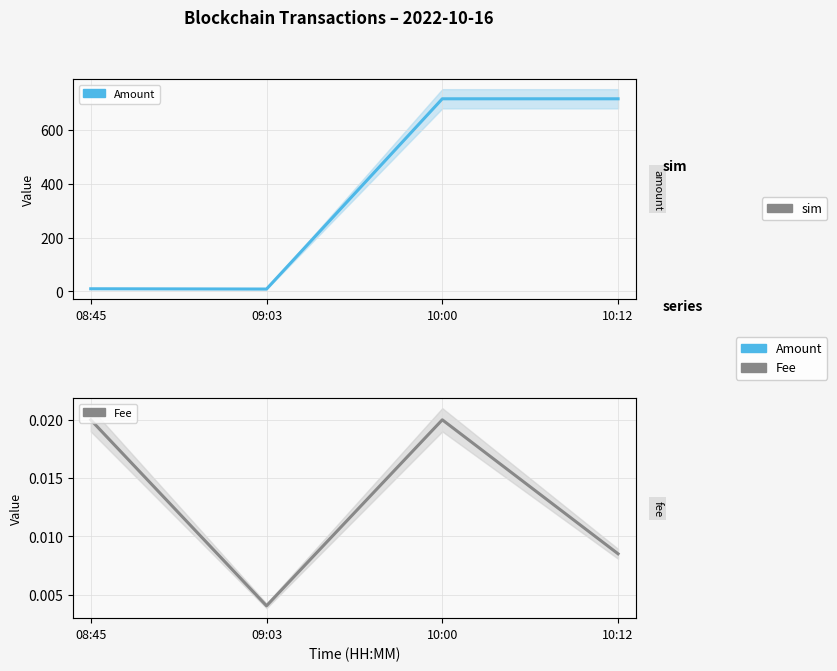

At which label does Fee reach its minimum?

09:03